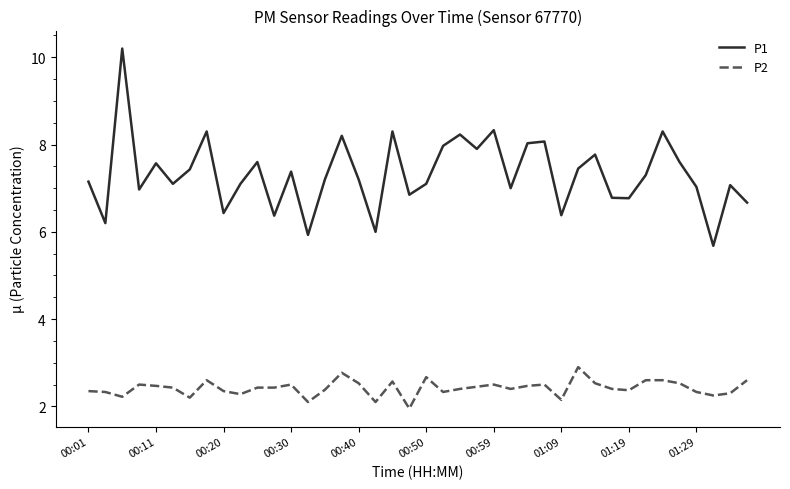

What is the sum of all P2 values?

96.8